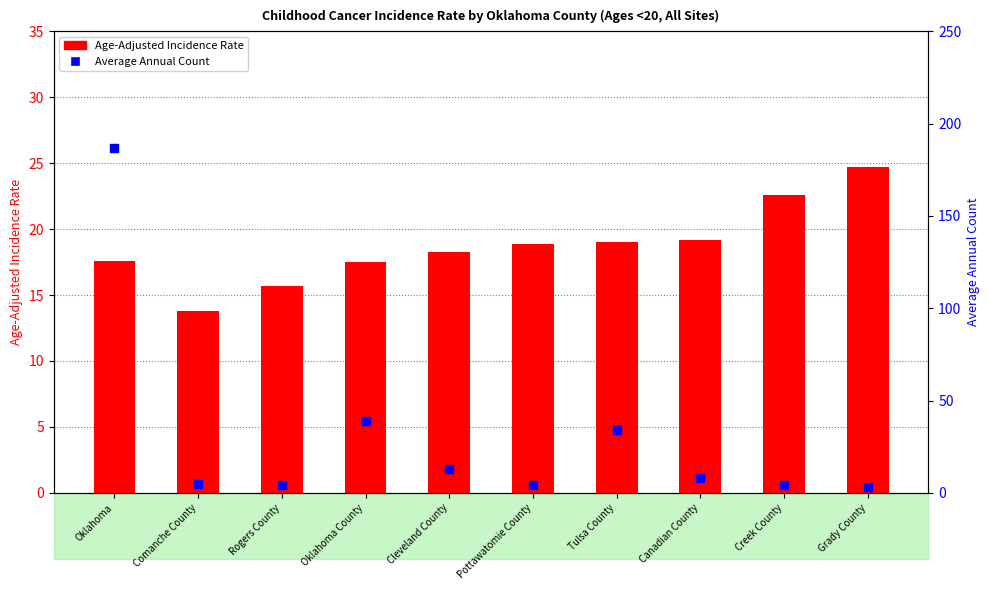

Which series contains the highest Y value?

Average Annual Count